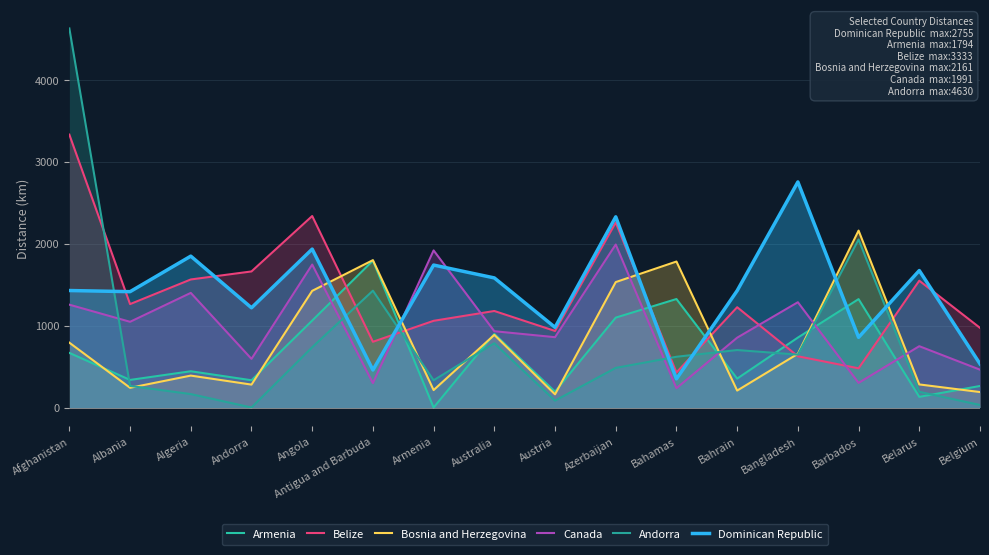

Reading right to left, transcribe all the data shown in this chart.

Armenia: Belgium=263	Belarus=130	Barbados=1324	Bangladesh=854	Bahrain=353	Bahamas=1325	Azerbaijan=1098	Austria=194	Australia=899	Armenia=0	Antigua and Barbuda=1794	Angola=1062	Andorra=333	Algeria=443	Albania=337	Afghanistan=667
Belize: Belgium=973	Belarus=1549	Barbados=479	Bangladesh=626	Bahrain=1225	Bahamas=428	Azerbaijan=2260	Austria=935	Australia=1179	Armenia=1059	Antigua and Barbuda=803	Angola=2339	Andorra=1662	Algeria=1564	Albania=1263	Afghanistan=3333
Bosnia and Herzegovina: Belgium=189	Belarus=282	Barbados=2161	Bangladesh=656	Bahrain=207	Bahamas=1783	Azerbaijan=1532	Austria=161	Australia=887	Armenia=213	Antigua and Barbuda=1800	Angola=1425	Andorra=280	Algeria=390	Albania=241	Afghanistan=792
Canada: Belgium=462	Belarus=749	Barbados=301	Bangladesh=1286	Bahrain=853	Bahamas=236	Azerbaijan=1991	Austria=859	Australia=932	Armenia=1919	Antigua and Barbuda=298	Angola=1746	Andorra=594	Algeria=1400	Albania=1047	Afghanistan=1256
Andorra: Belgium=31	Belarus=192	Barbados=2052	Bangladesh=646	Bahrain=702	Bahamas=620	Azerbaijan=484	Austria=84	Australia=785	Armenia=333	Antigua and Barbuda=1427	Angola=736	Andorra=0	Algeria=164	Albania=264	Afghanistan=4630
Dominican Republic: Belgium=533	Belarus=1673	Barbados=857	Bangladesh=2755	Bahrain=1427	Bahamas=350	Azerbaijan=2329	Austria=979	Australia=1583	Armenia=1740	Antigua and Barbuda=458	Angola=1935	Andorra=1218	Algeria=1849	Albania=1415	Afghanistan=1429